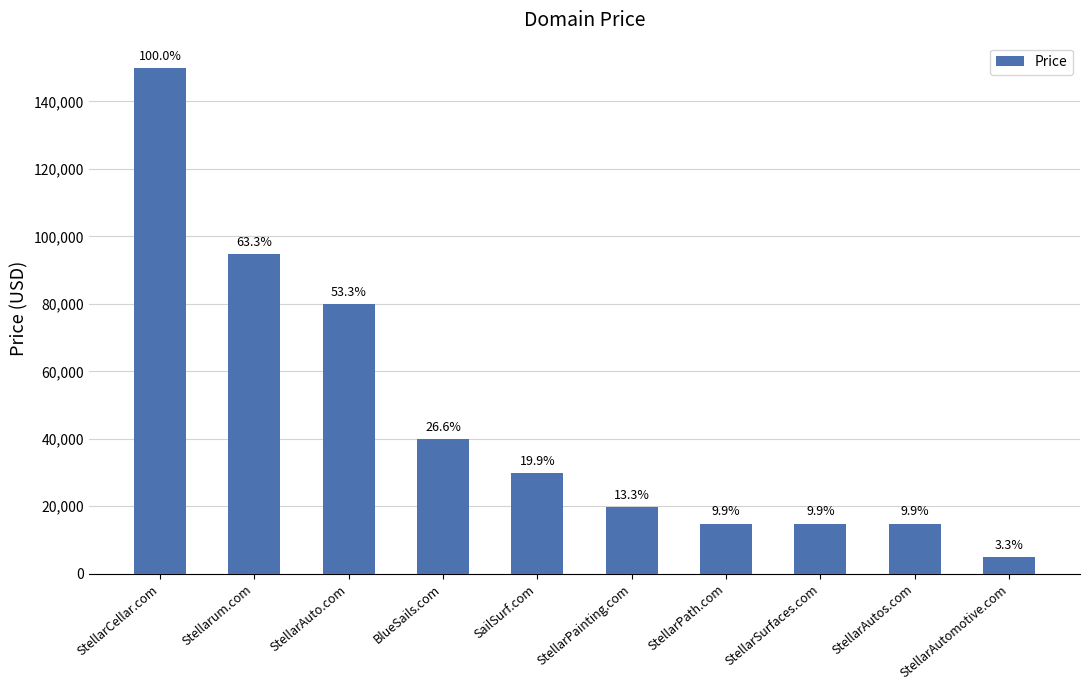

Reading right to left, list all the values displayed in this chart.

StellarAutomotive.com=4888	StellarAutos.com=14888	StellarSurfaces.com=14888	StellarPath.com=14888	StellarPainting.com=19888	SailSurf.com=29888	BlueSails.com=39888	StellarAuto.com=79888	Stellarum.com=94888	StellarCellar.com=149888